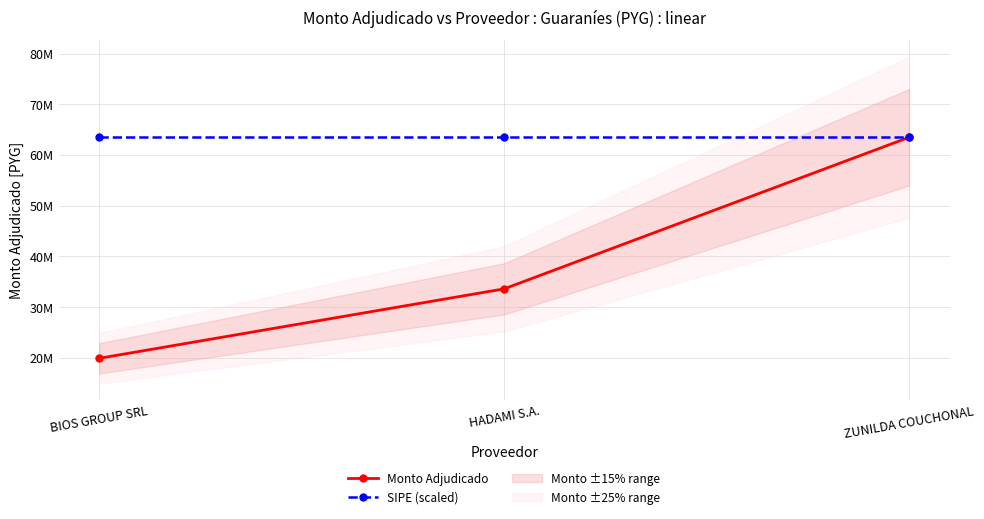

How many series are shown in this chart?

2